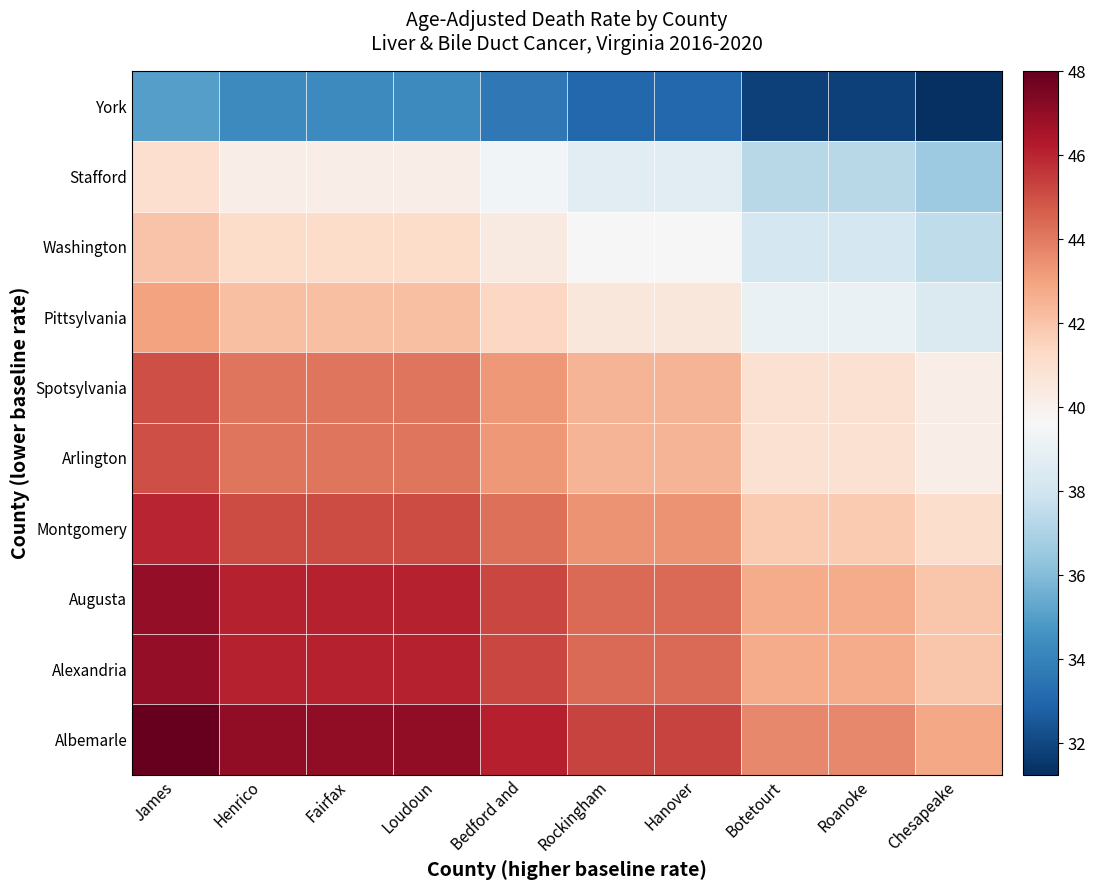

What is the total value across all series at James?

439.0